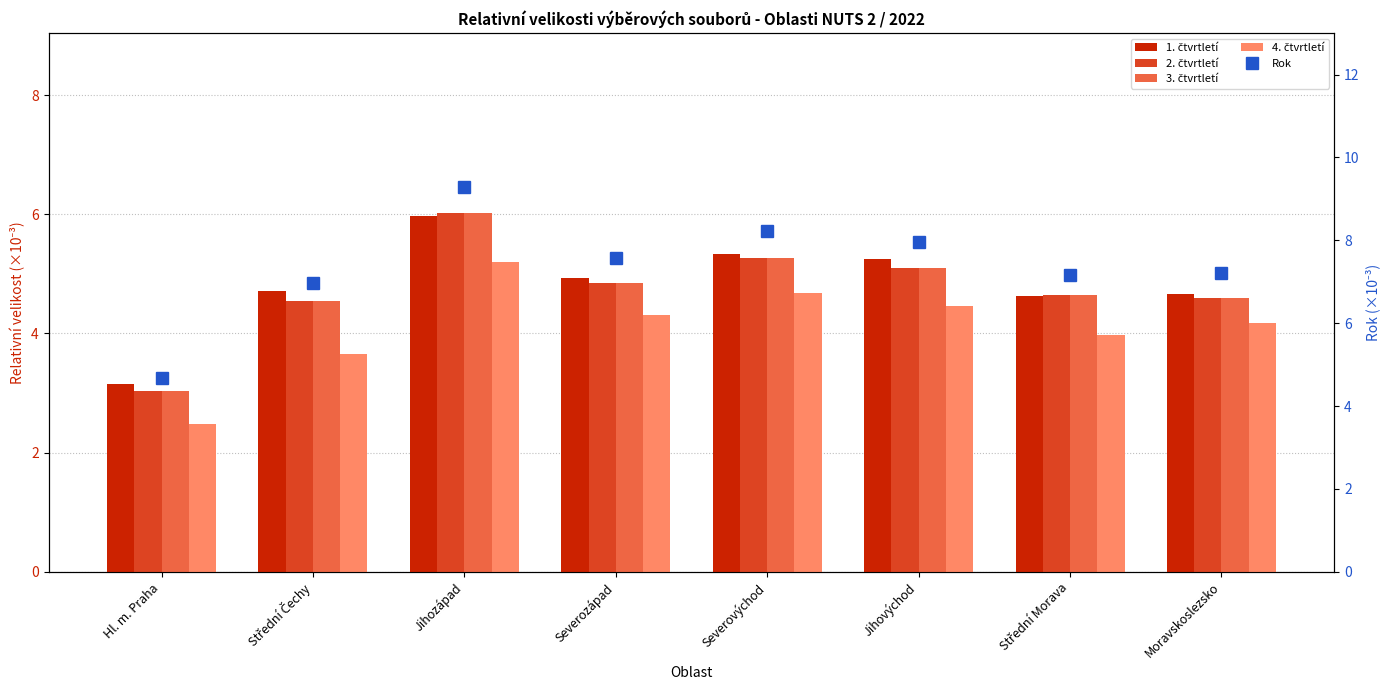

What position from the right is Moravskoslezsko?

1